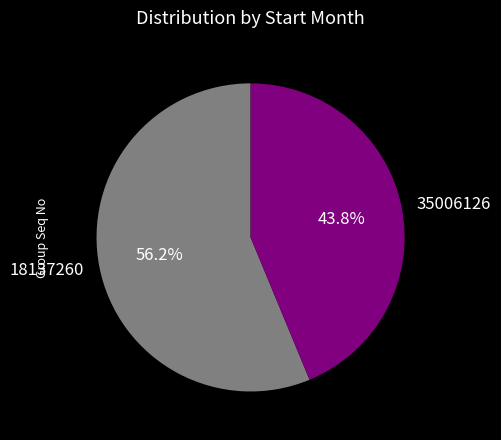

Combined, what portion of the pie is 18137260 and 35006126?

100.0%